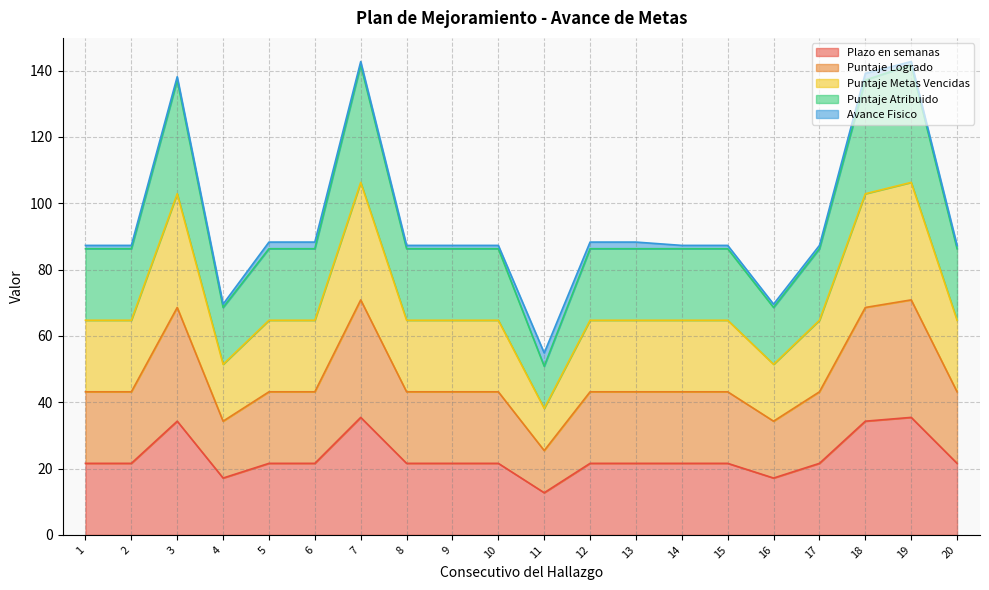

What is the sum of the Plazo en semanas values at 6 and 19?

57.0